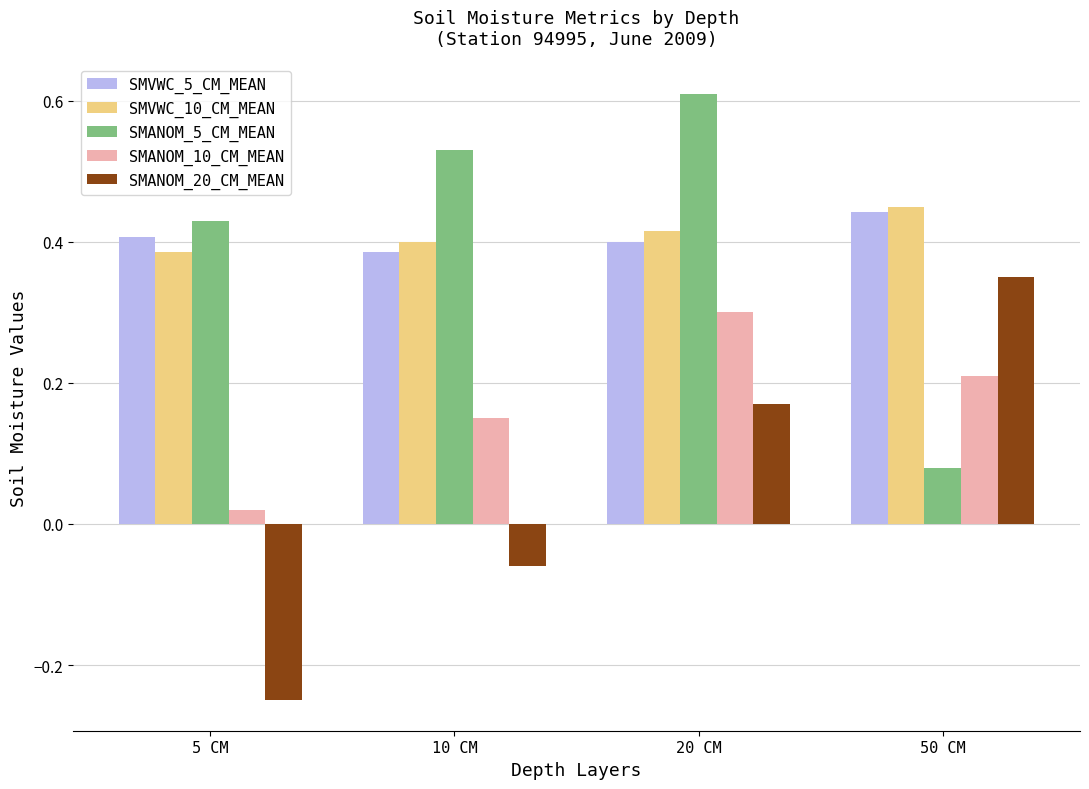

What is the label of the 4th bar from the right?

5 CM